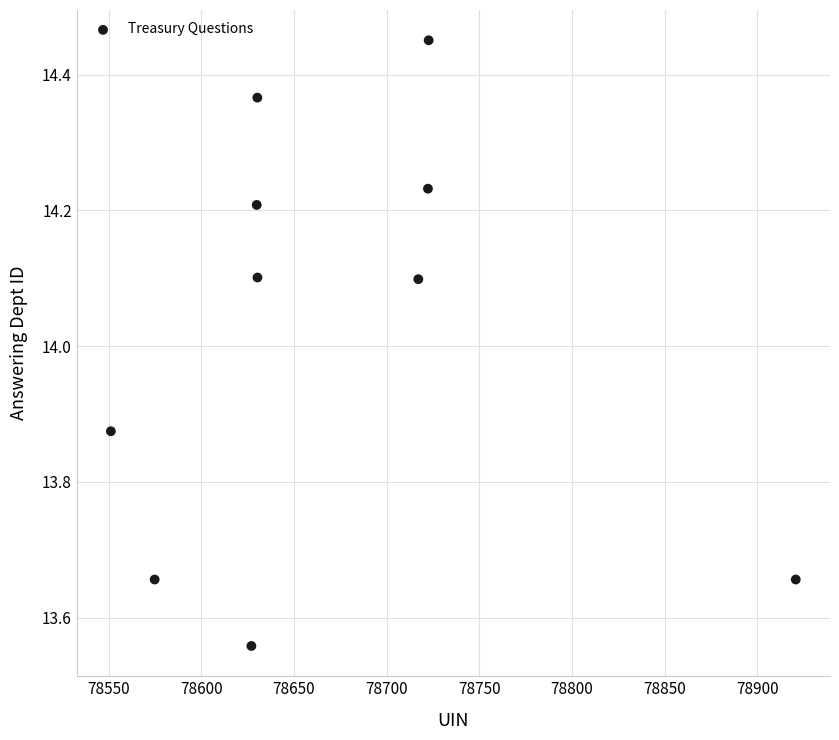

What is the range of X values (max minus min)?

369.6